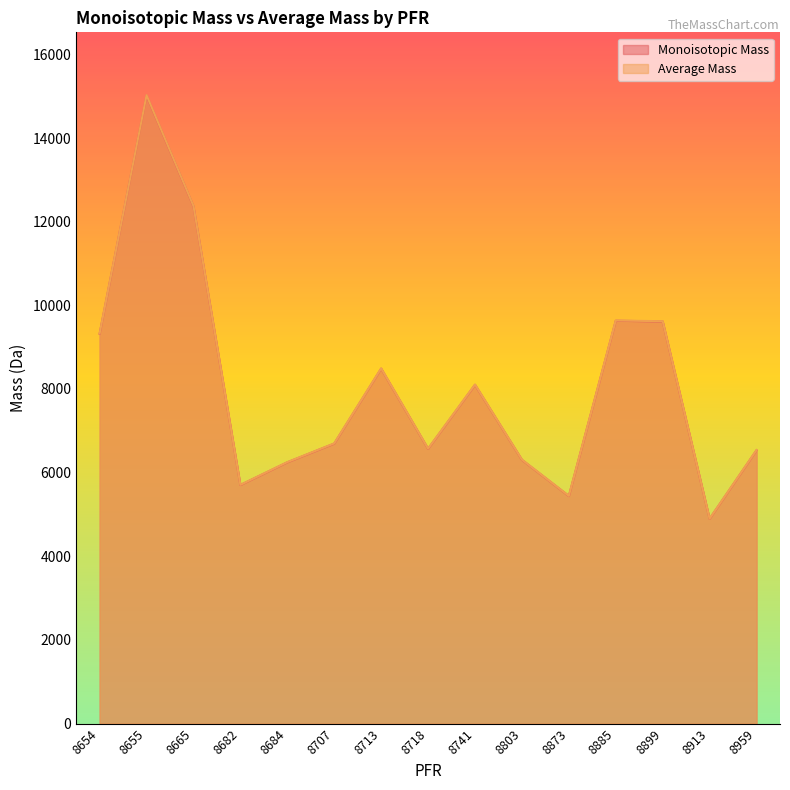

Is the value of Average Mass at 8707 greater than the value of Monoisotopic Mass at 8665?

No